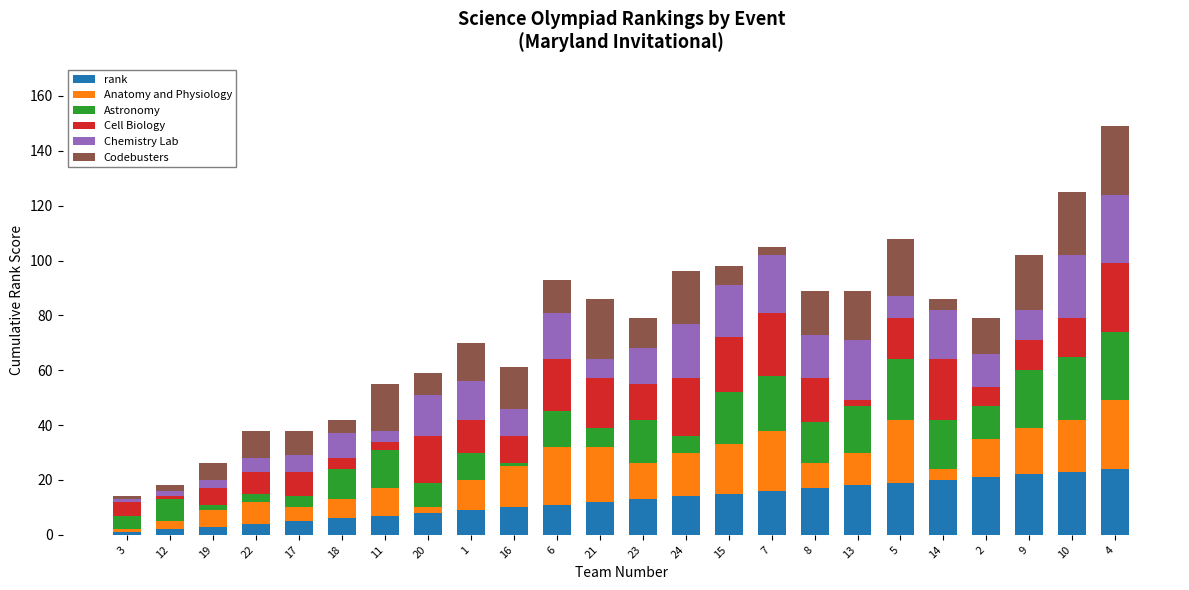

Is it true that rank equals 12 at 21?

True